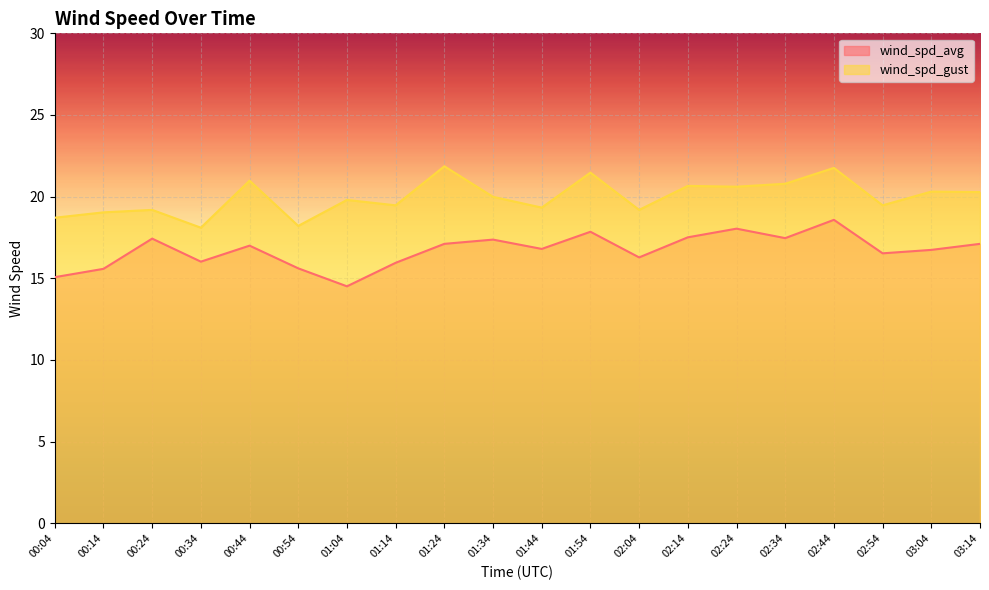

Which series has the widest spread of values?

wind_spd_avg